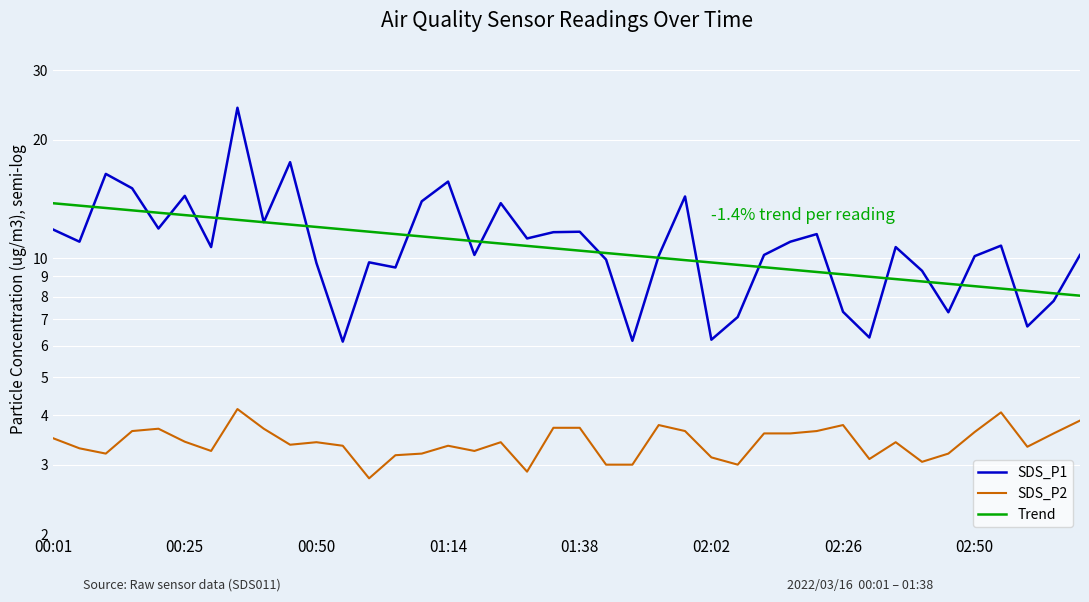

True or false: SDS_P1 has more than 1 interior local peaks.

True